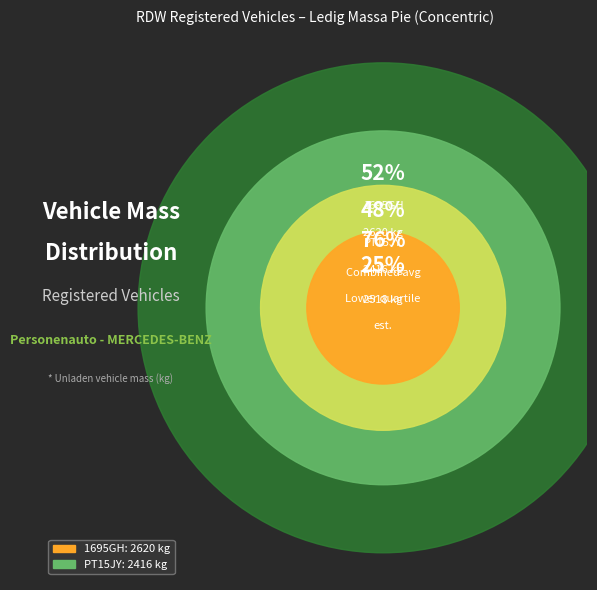

Rank the categories by value from lowest to highest.

PT15JY, 1695GH